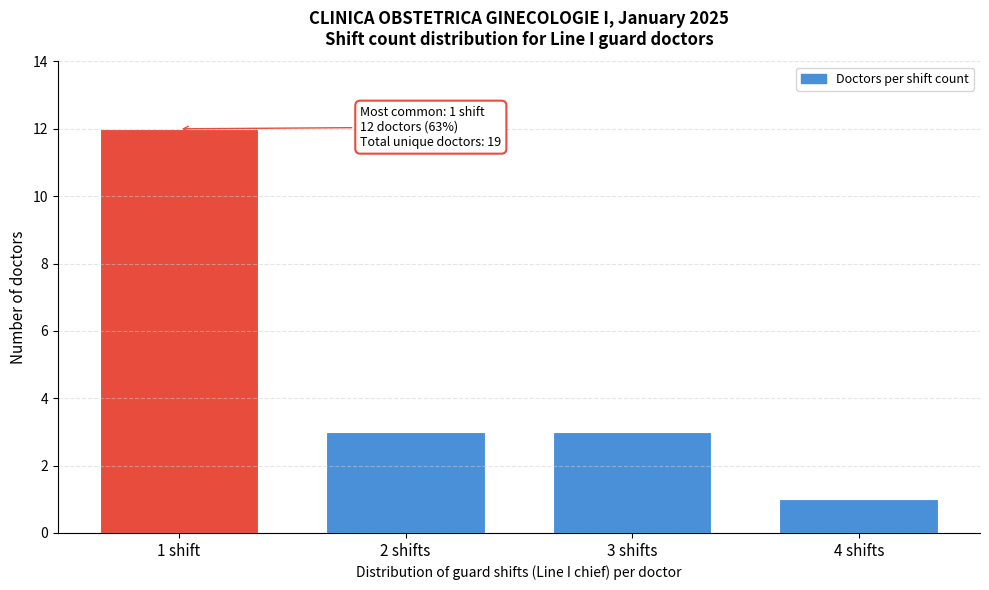

Reading right to left, list all the values displayed in this chart.

4 shifts=1	3 shifts=3	2 shifts=3	1 shift=12